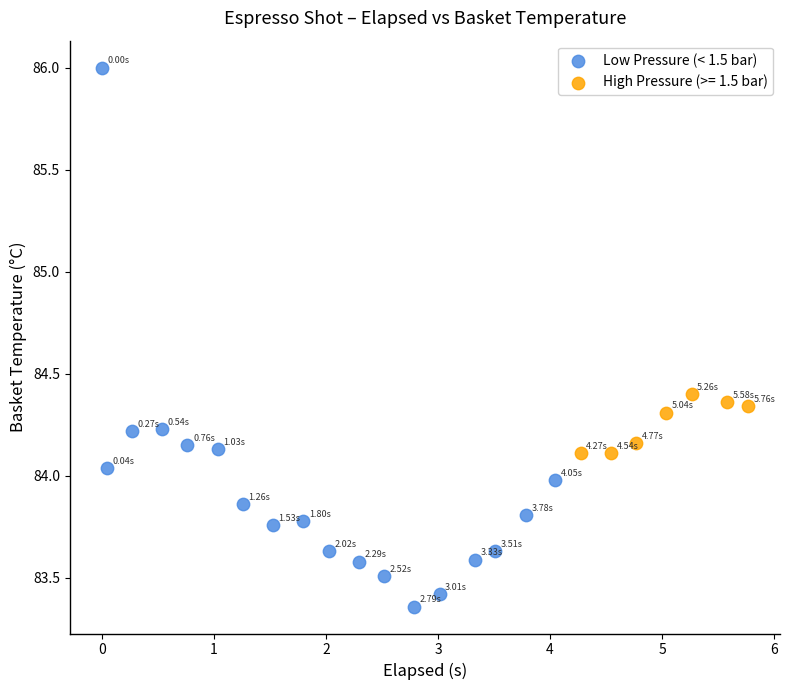

Which series reaches the maximum Y coordinate?

Low Pressure (< 1.5 bar)